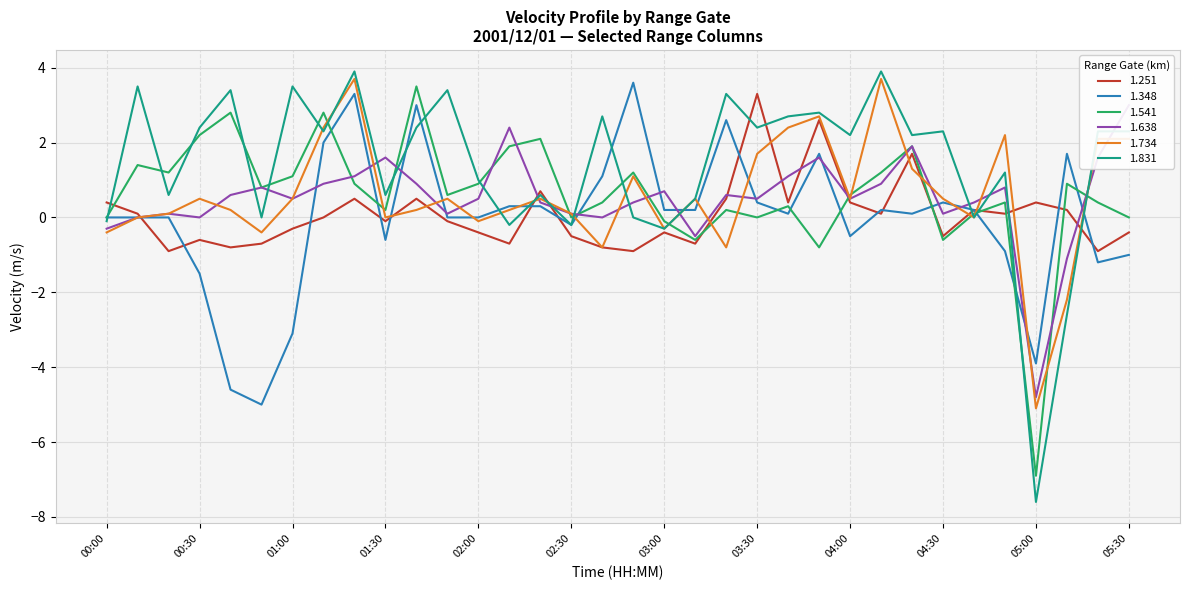

How many values in the 1.831 series exceed 2?

19